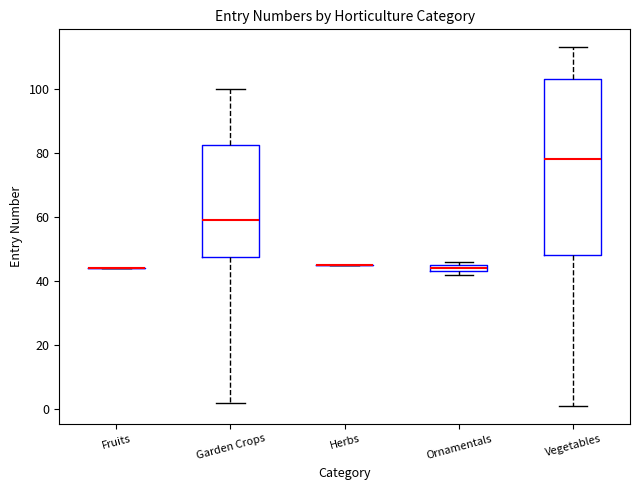

Which box is the tallest, from its lower edge to its upper edge?

Vegetables